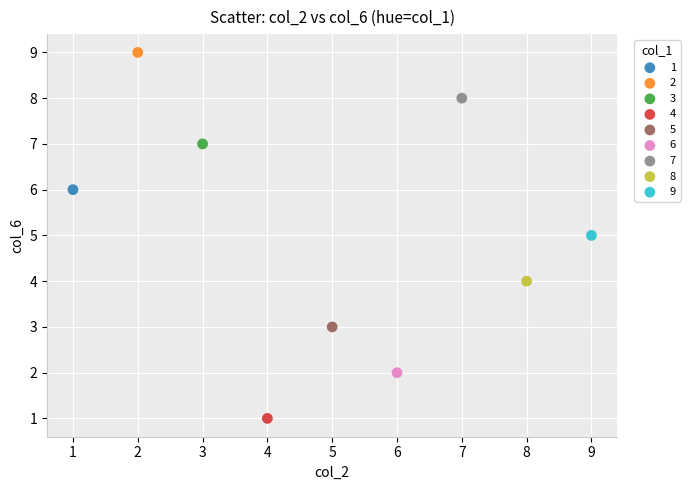

Which series contains the highest Y value?

2